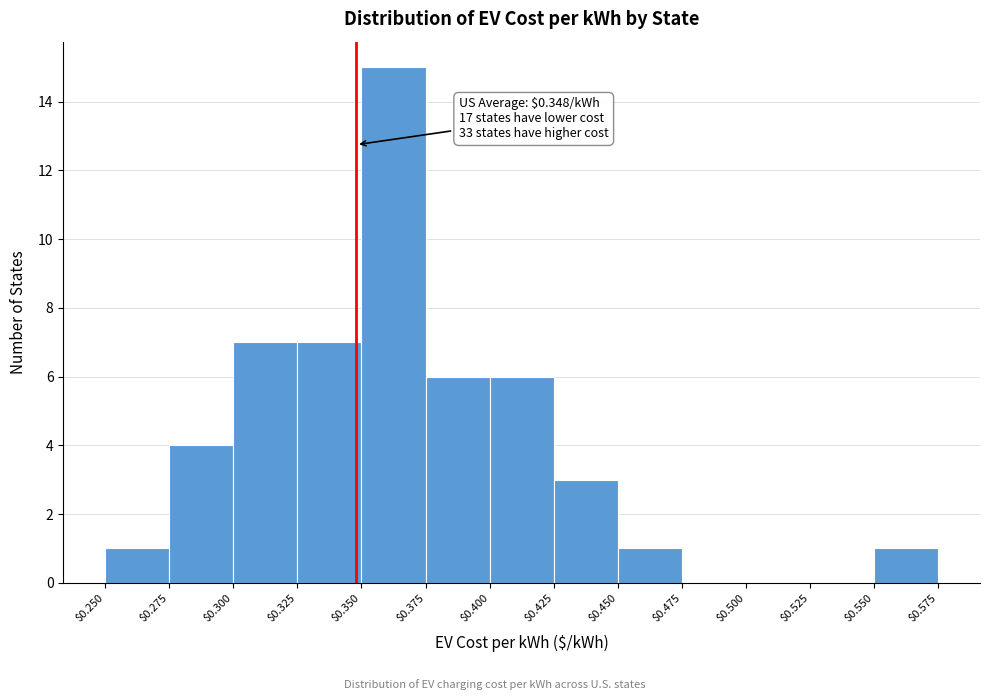

Which range on the x-axis has the tallest bar?

$0.350 to $0.375